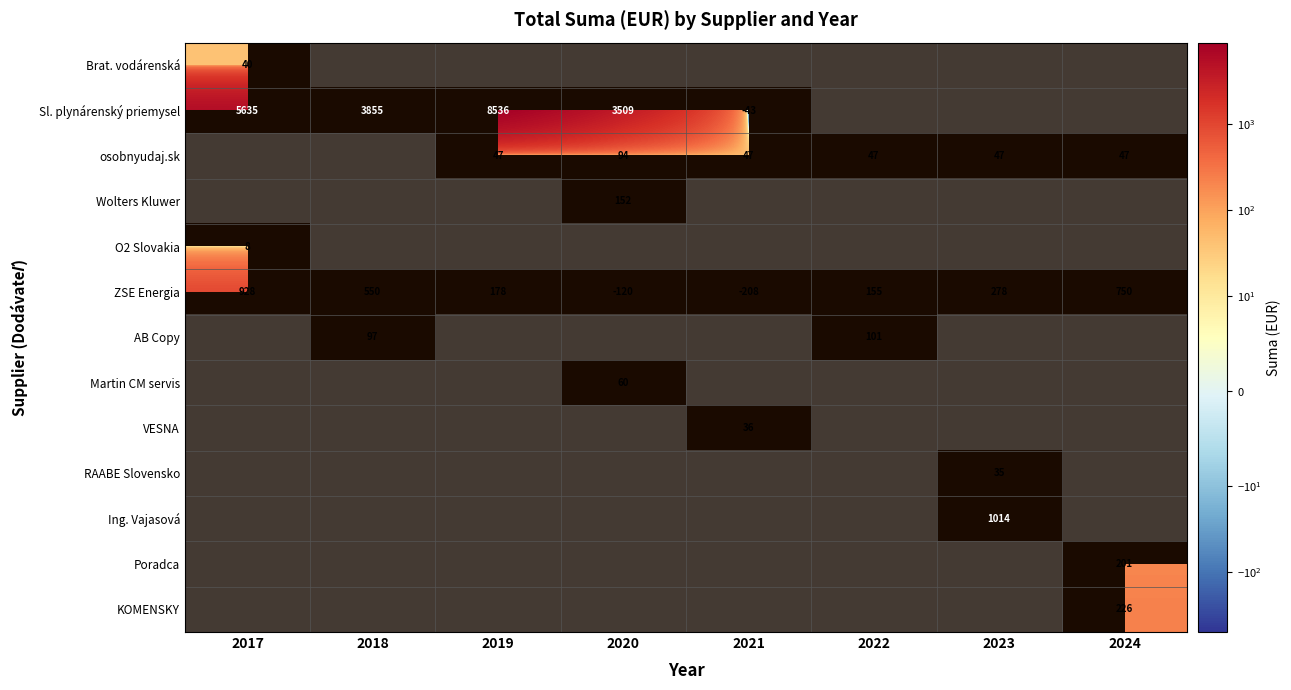

Which series has the widest spread of values?

osobnyudaj.sk